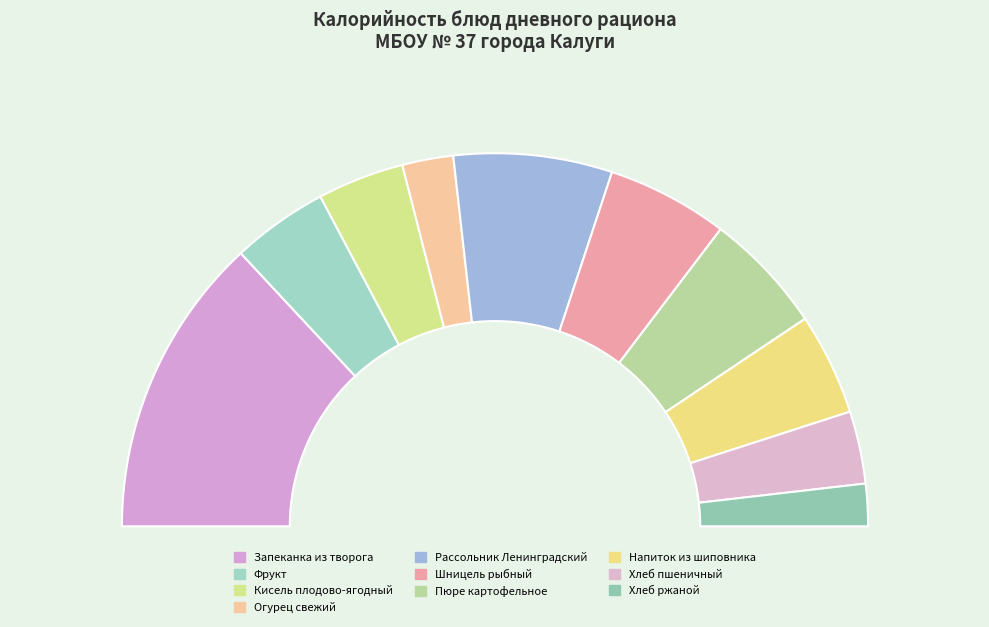

Does Фрукт account for over 50% of the chart?

No